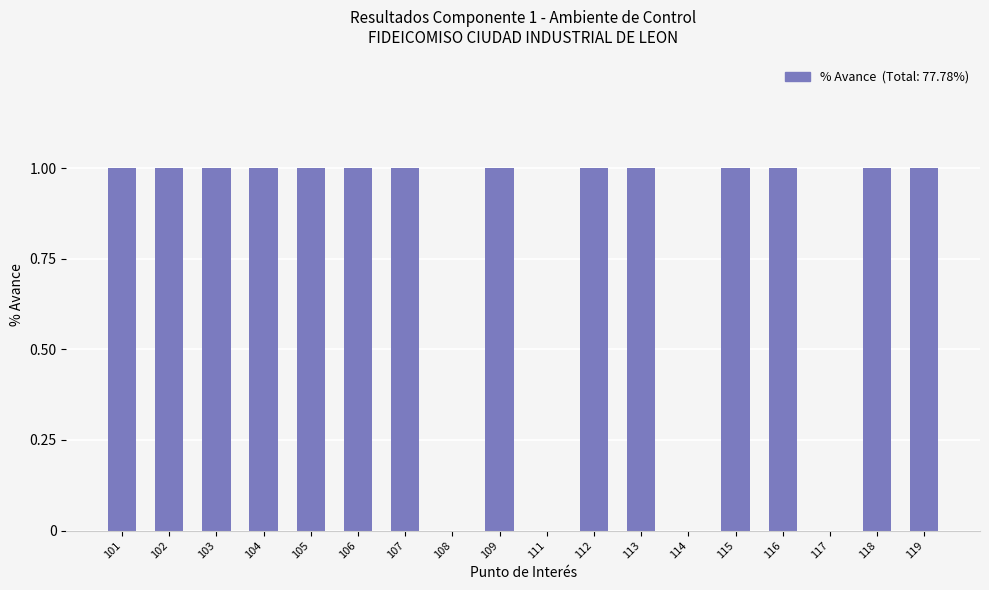

The value at 109 is 1. True or false?

True